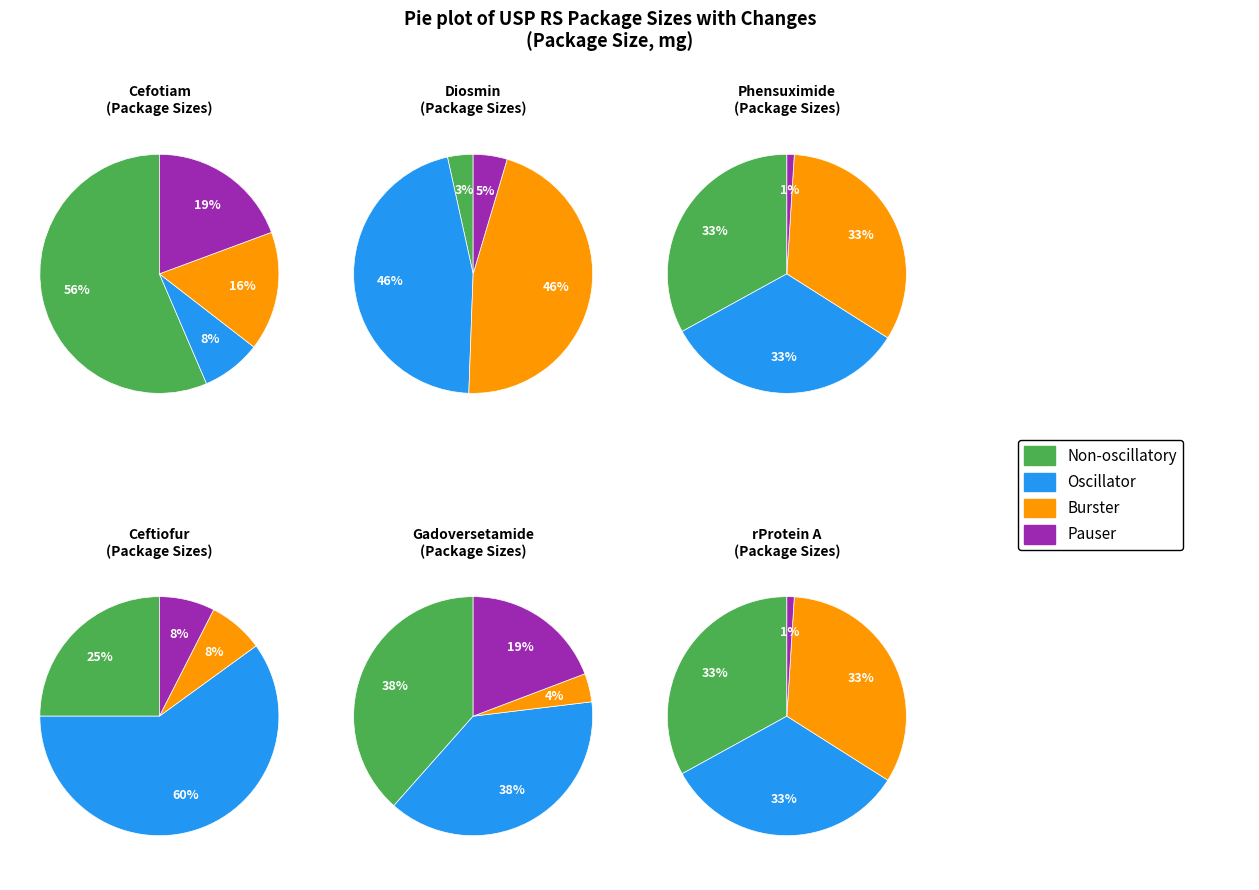

Between Phensuximide and Gadoversetamide Related Compound A, which is larger?

Phensuximide